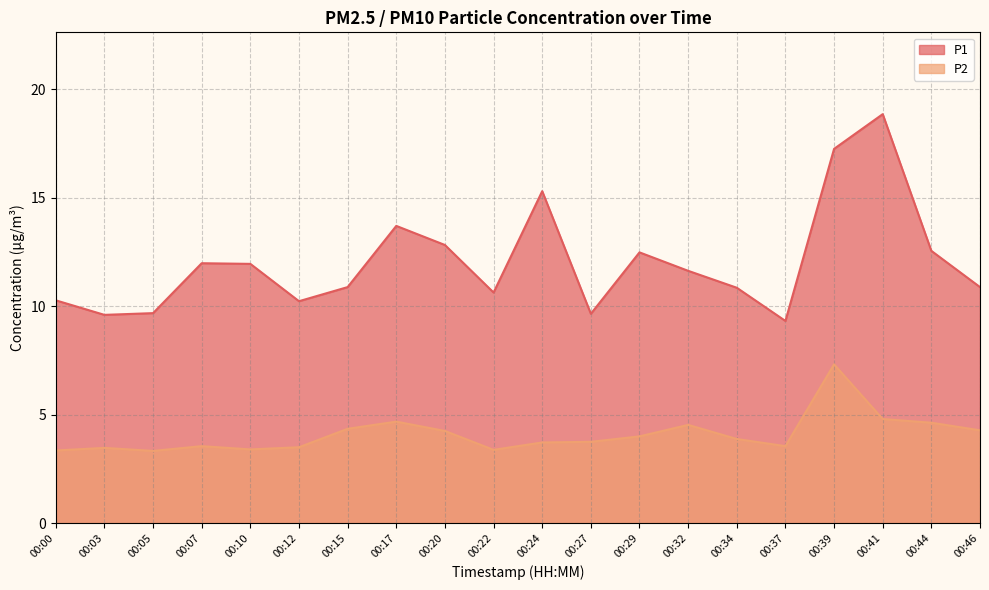

What is the greatest value displayed?

18.9